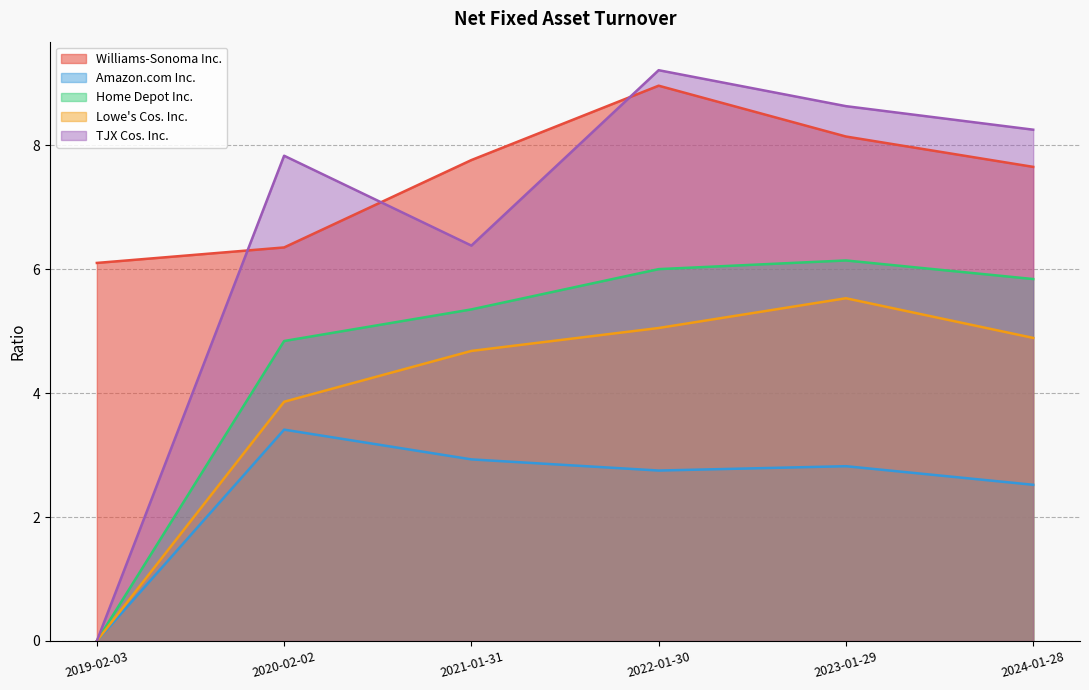

Which series has the largest total across all categories?

Williams-Sonoma Inc.